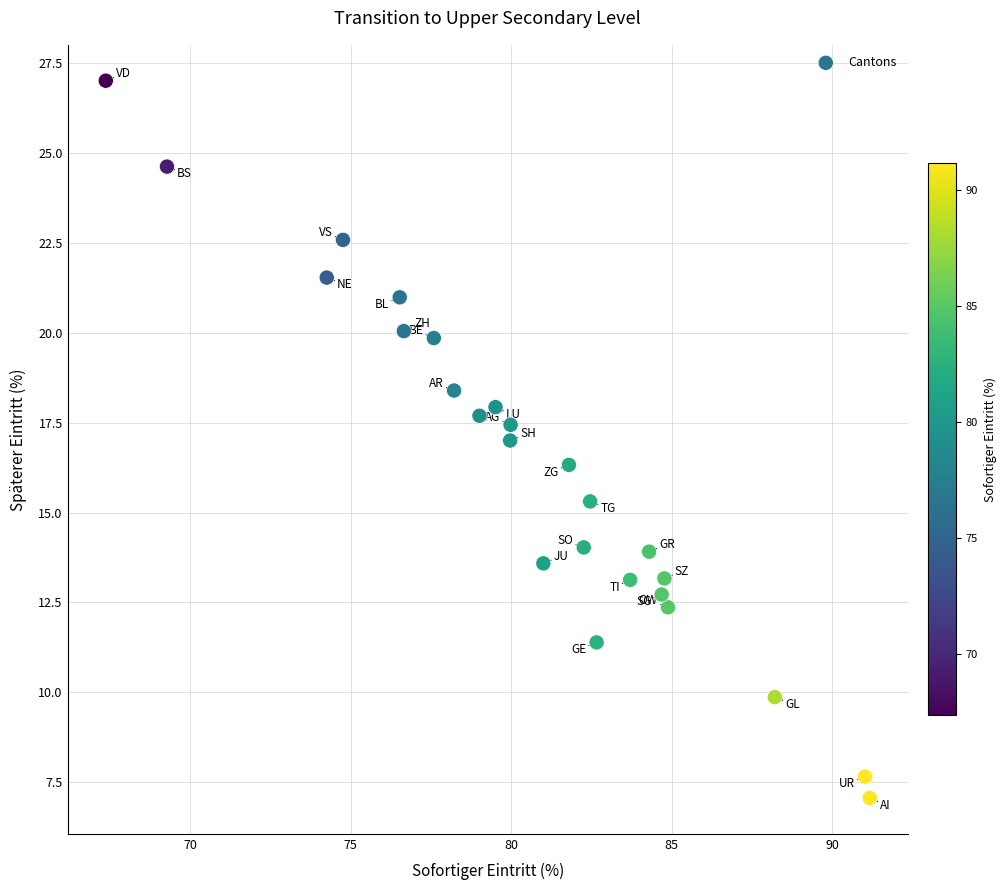

What is the range of X values (max minus min)?

23.8